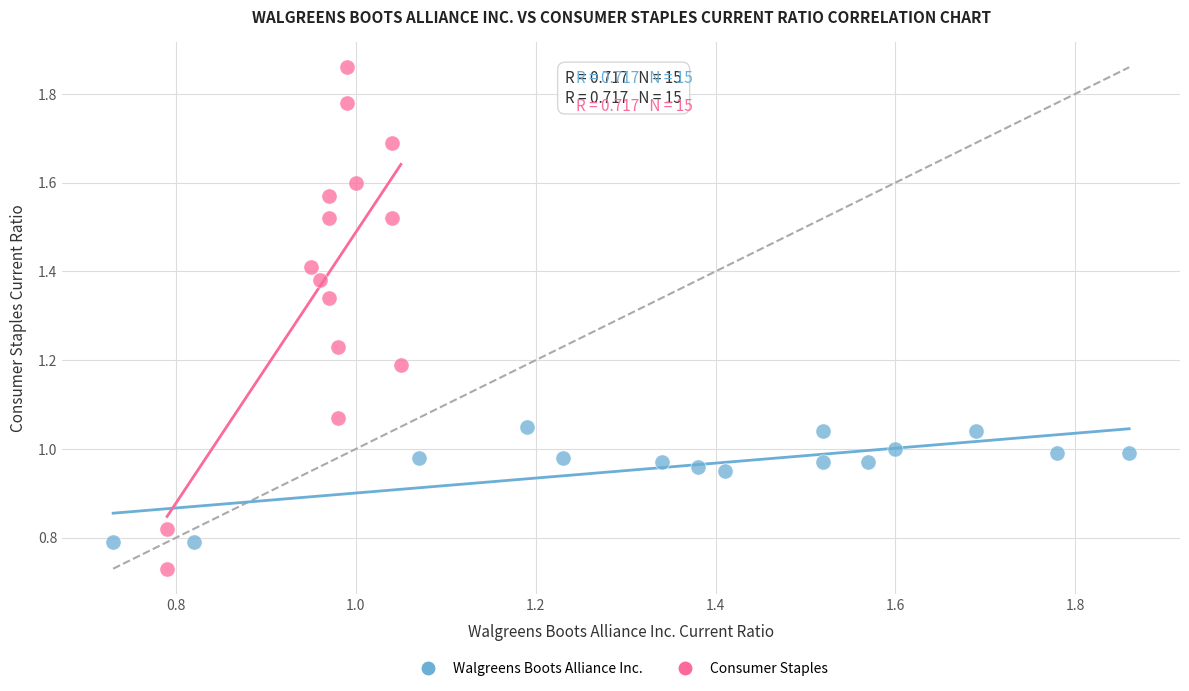

Which series reaches the maximum Y coordinate?

Consumer Staples